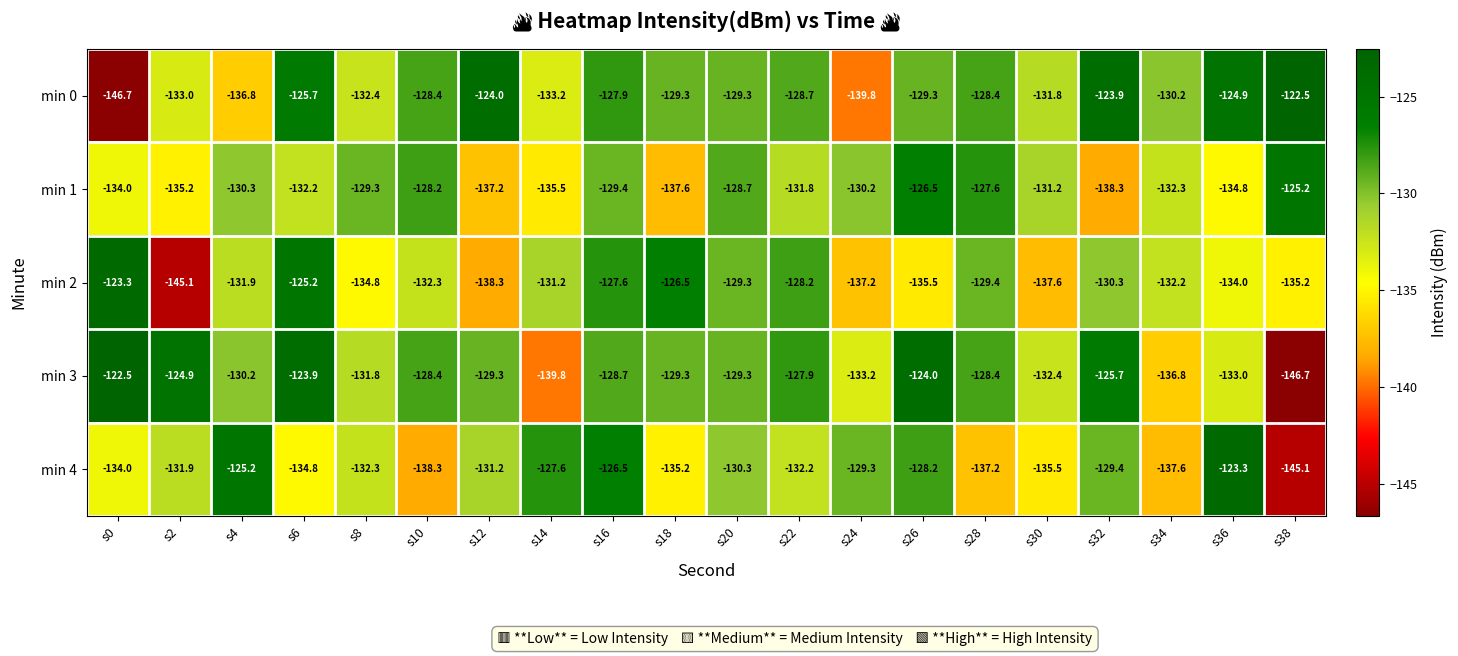

At which label does min 4 reach its peak?

s36